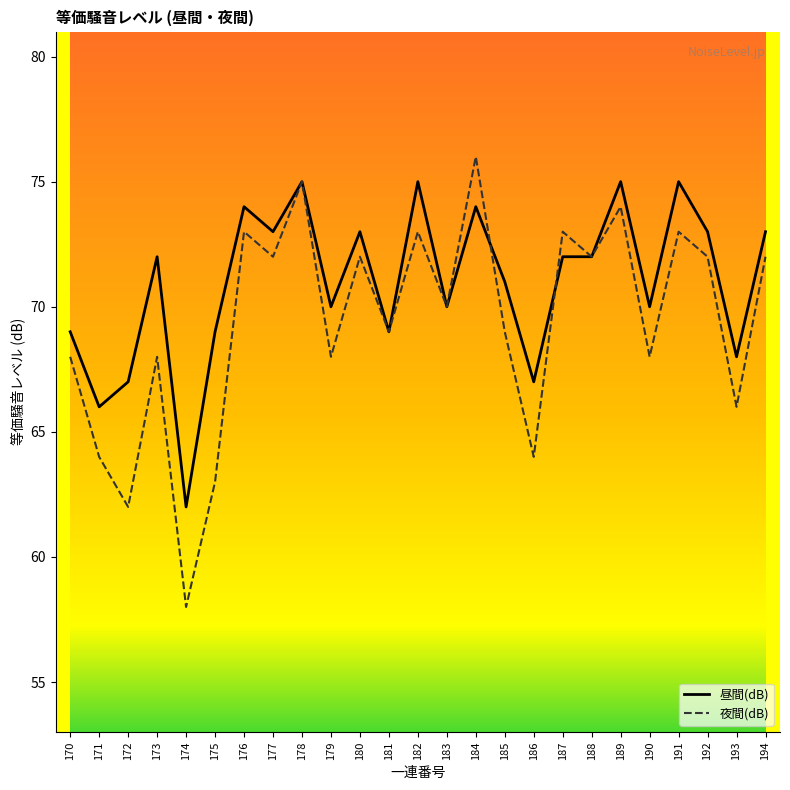

Which series has the largest total across all categories?

昼間(dB)